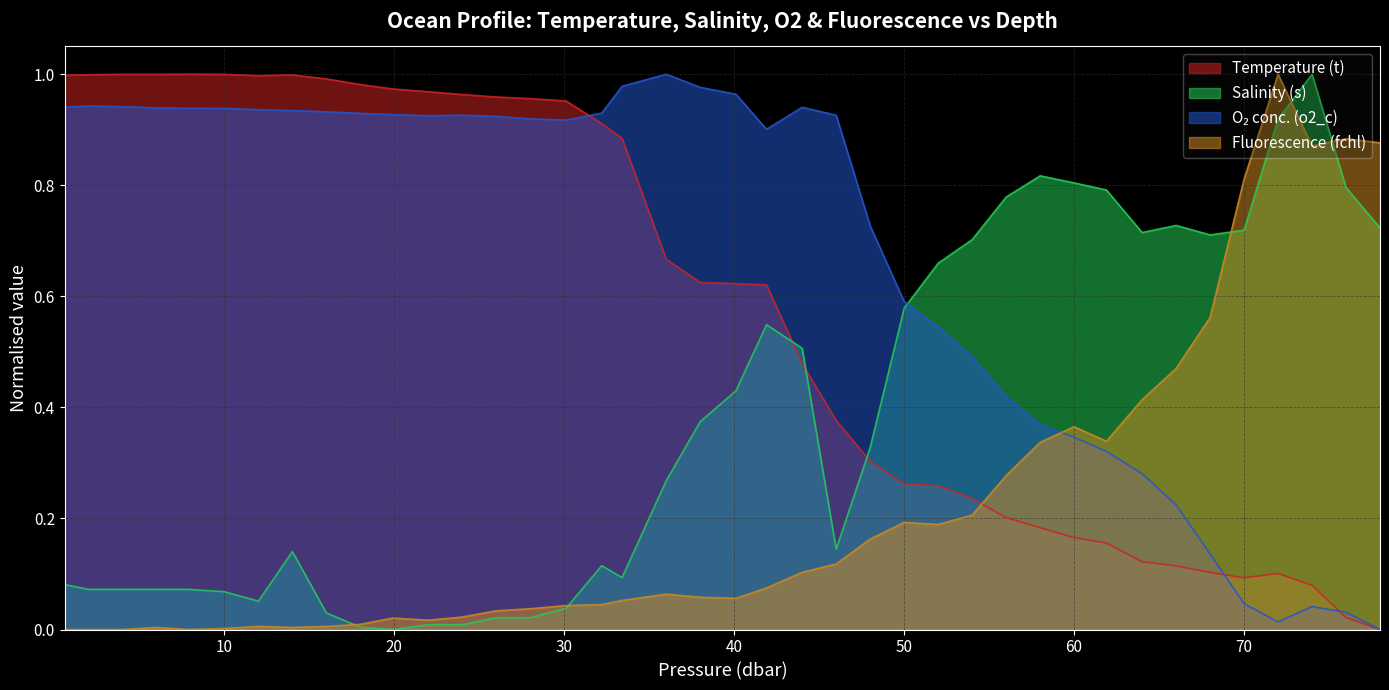

Does the chart display data point markers on the line(s)?

No